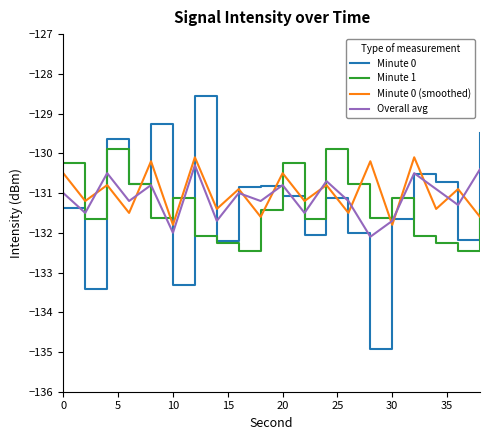

True or false: Overall avg and Minute 1 cross at least once.

True